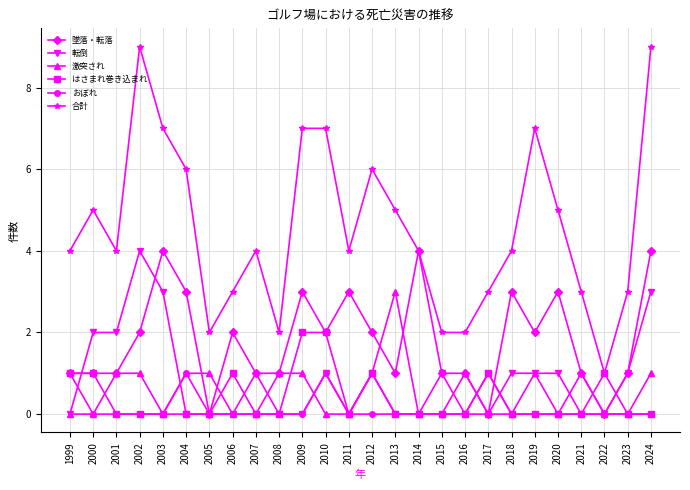

Does the chart have visible grid lines?

Yes